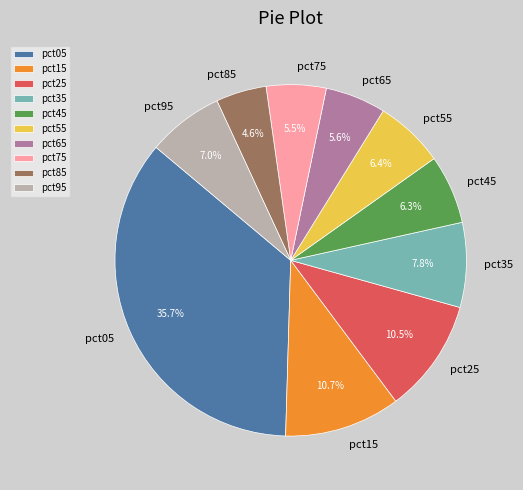

Do pct15 and pct05 together represent more than half of the pie?

No